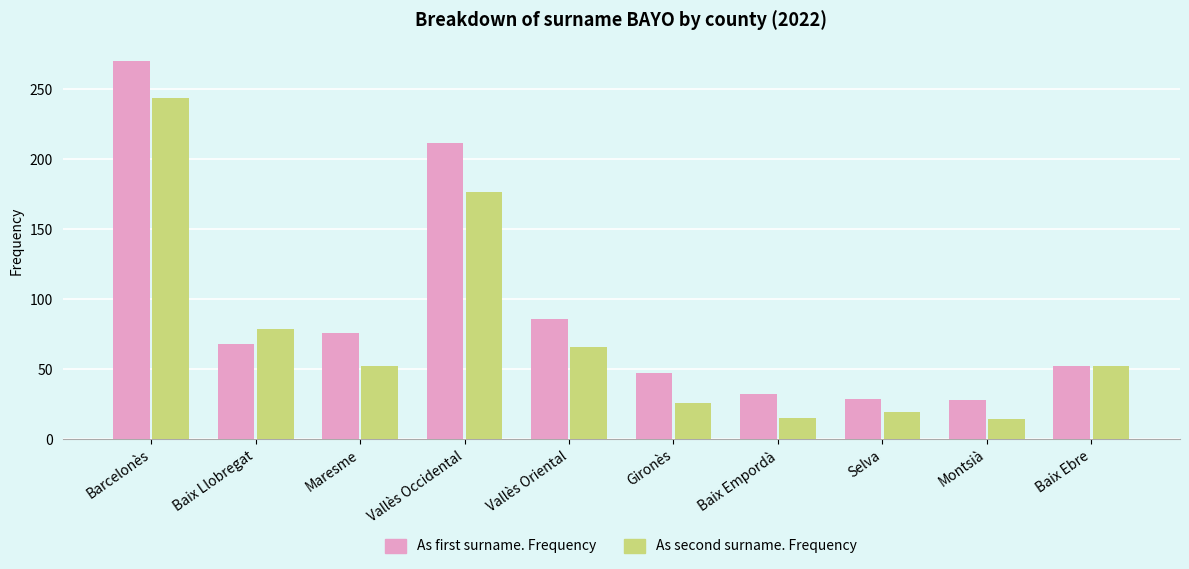

Between Vallès Occidental and Vallès Oriental, which series saw the biggest shift?

As first surname. Frequency